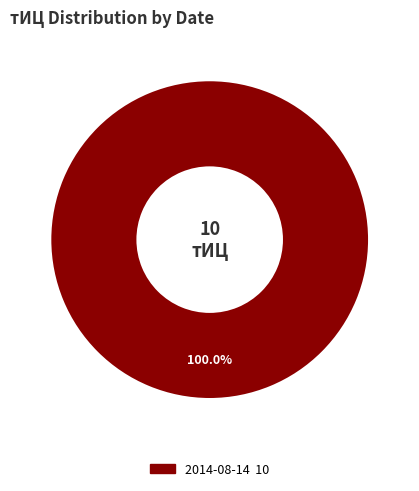

How many segments does this pie chart have?

1